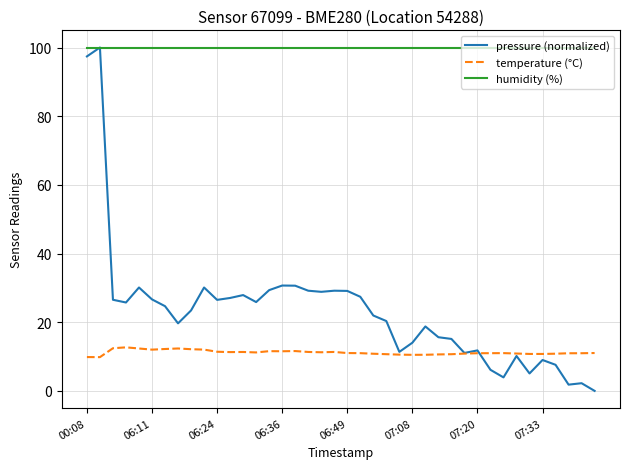

Which series has the largest range (max minus min)?

pressure (normalized)